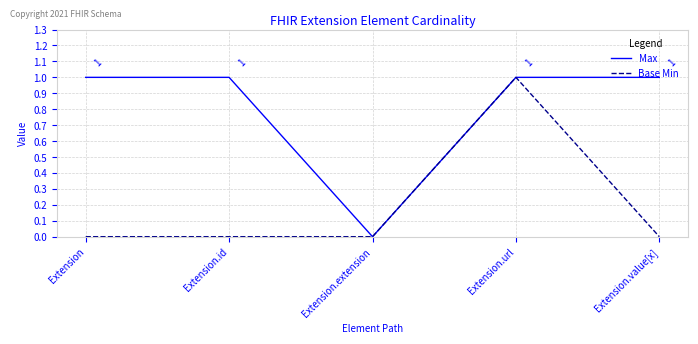

The Base Min series shows 0 at Extension.id. True or false?

True